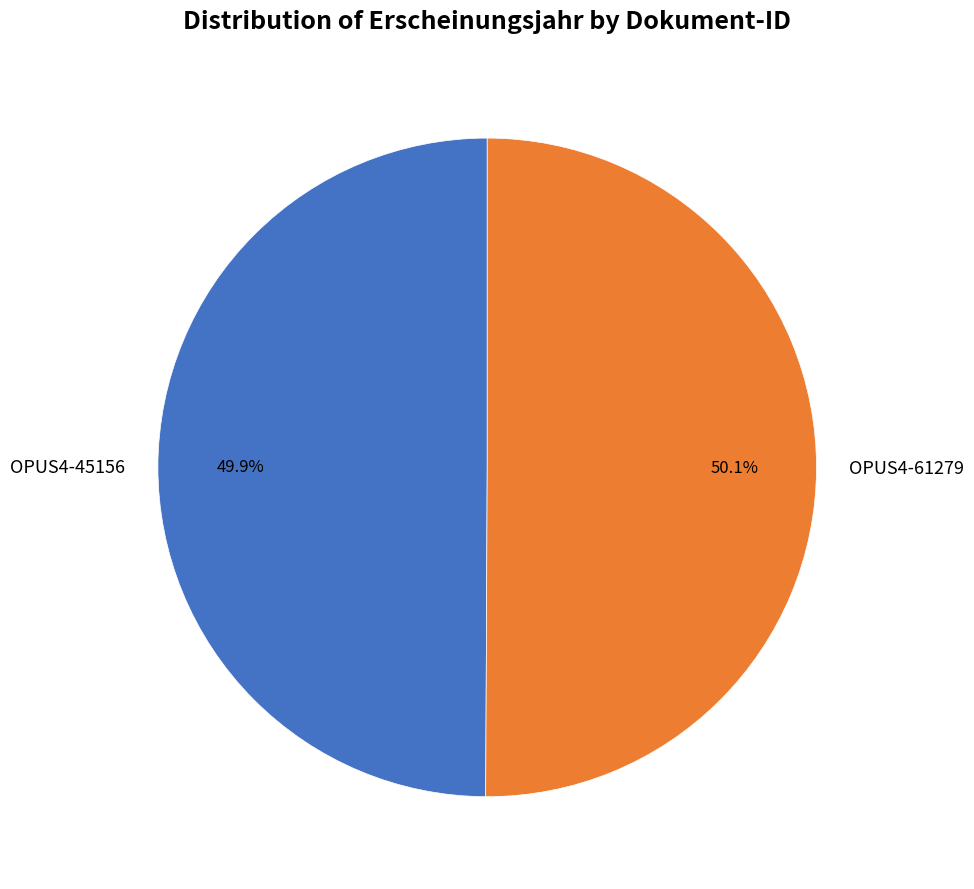

Approximately how many times larger is the value at OPUS4-45156 compared to OPUS4-61279?

1.0